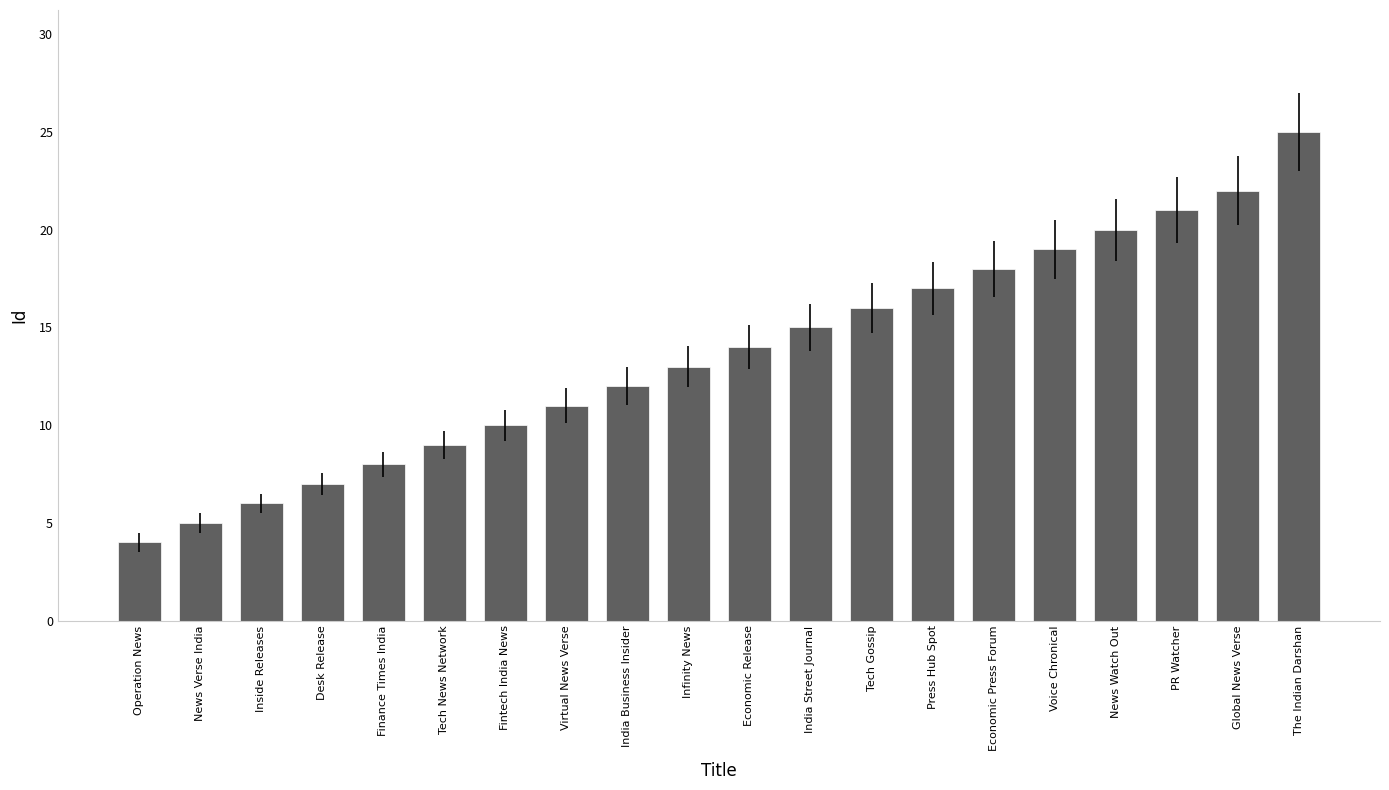

How many distinct data groups are displayed?

1